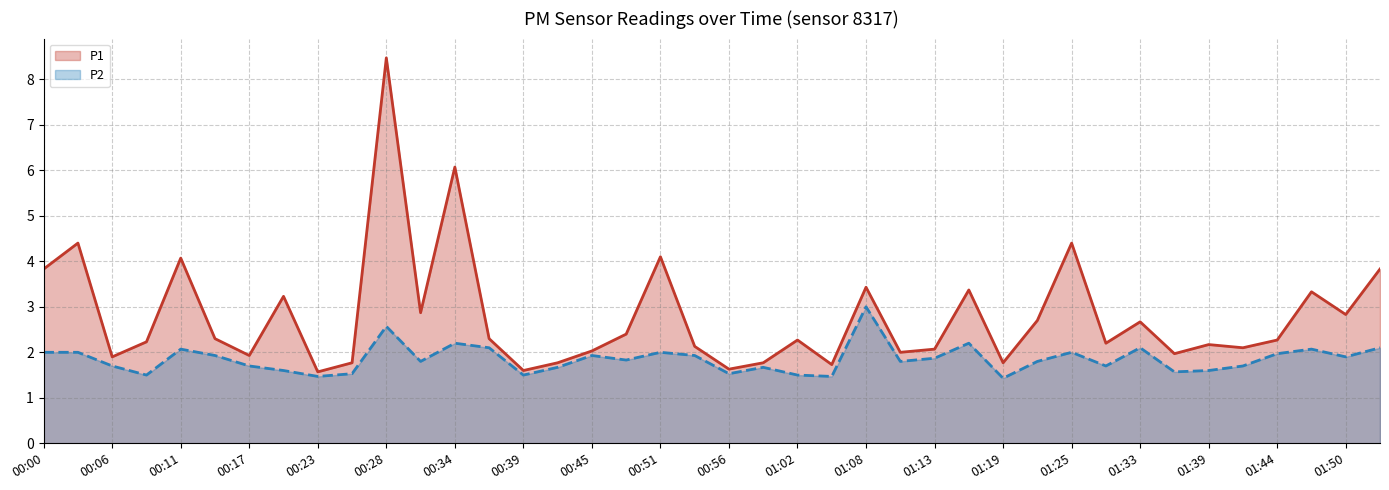

What is the spread (max minus min) of values at 00:42?

0.1